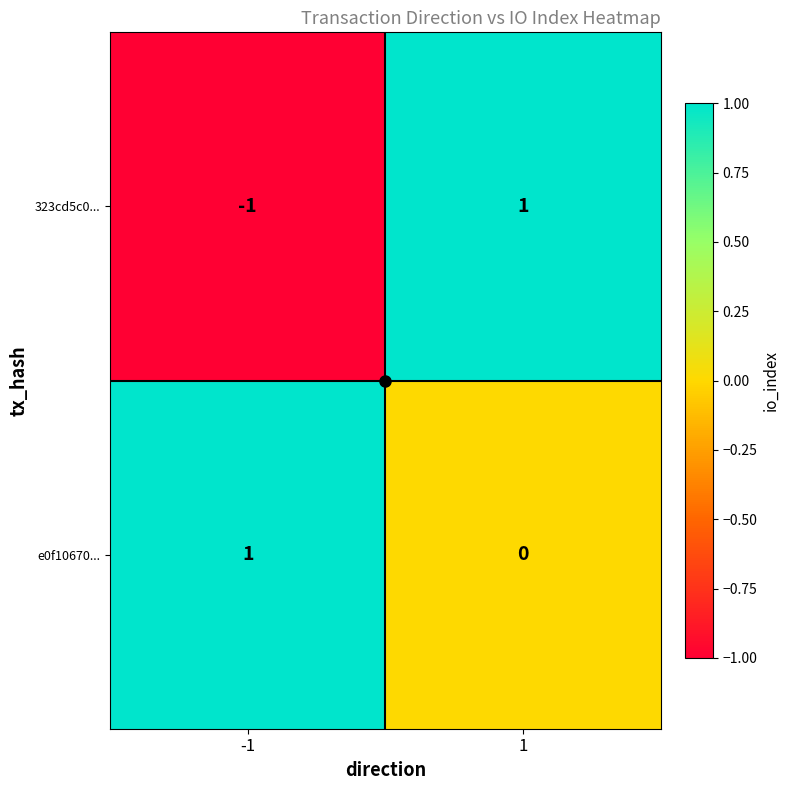

List the labels in order of 323cd5c0... value, largest first.

1, -1